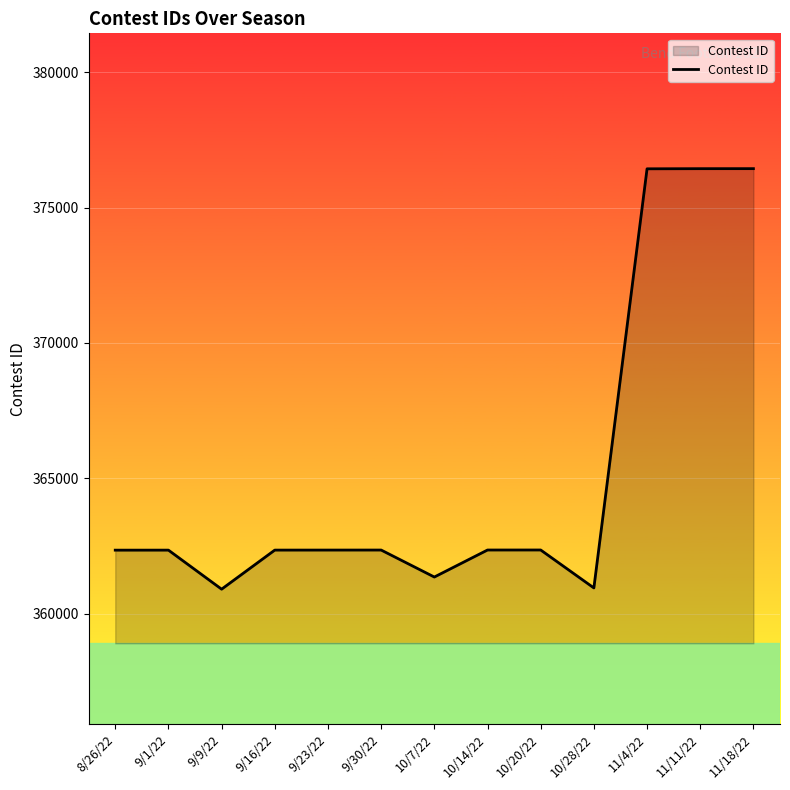

At which category does the data reach its first local valley?

9/9/22